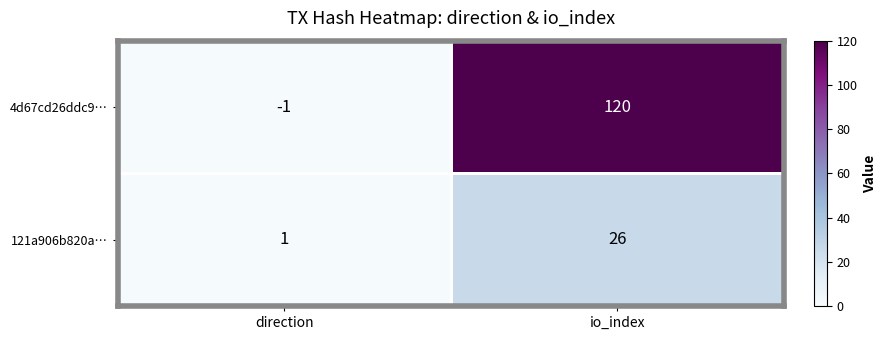

Which series has the largest total across all categories?

4d67cd26ddc9…